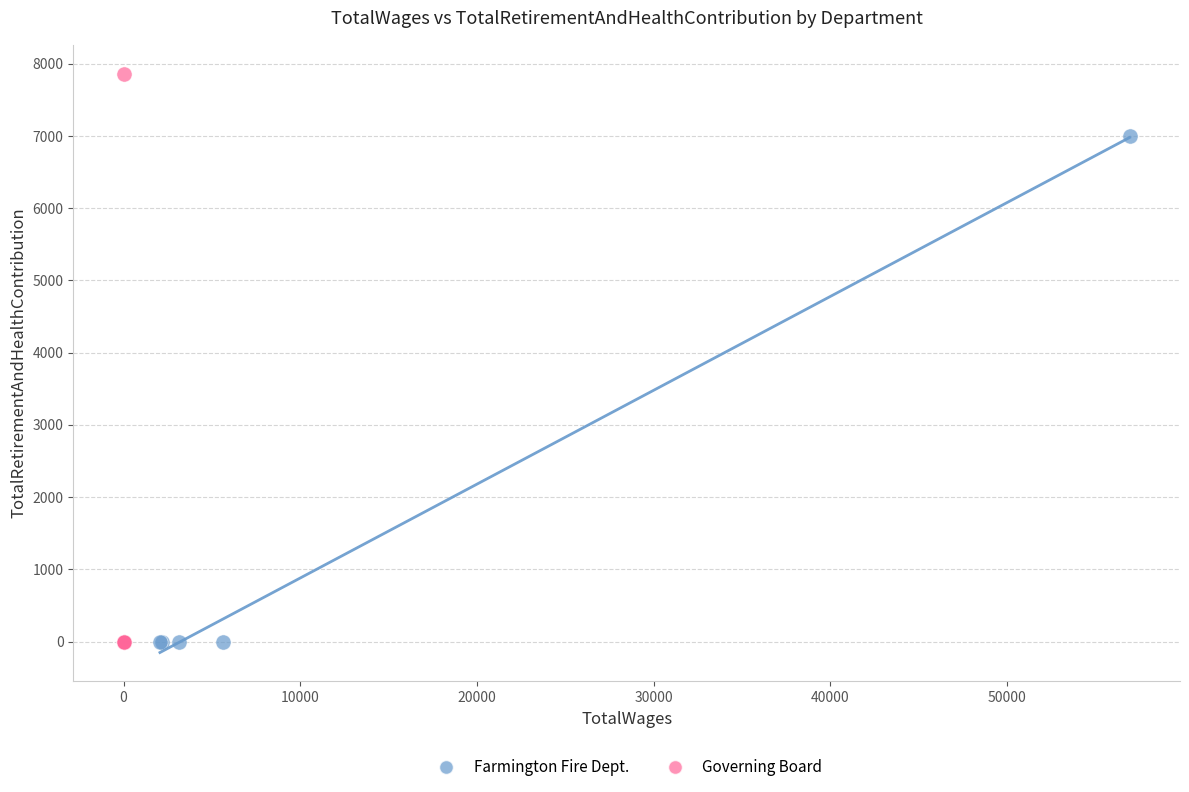

Which series has the widest spread of Y values?

Governing Board